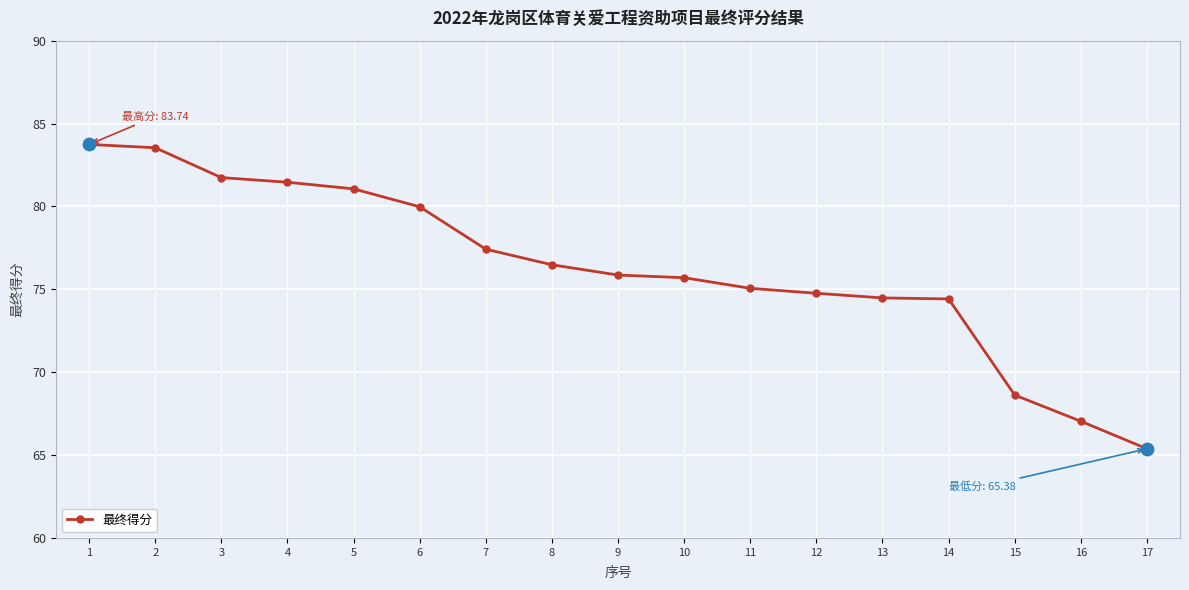

Approximately how many times larger is the value at 2 compared to 17?

1.3